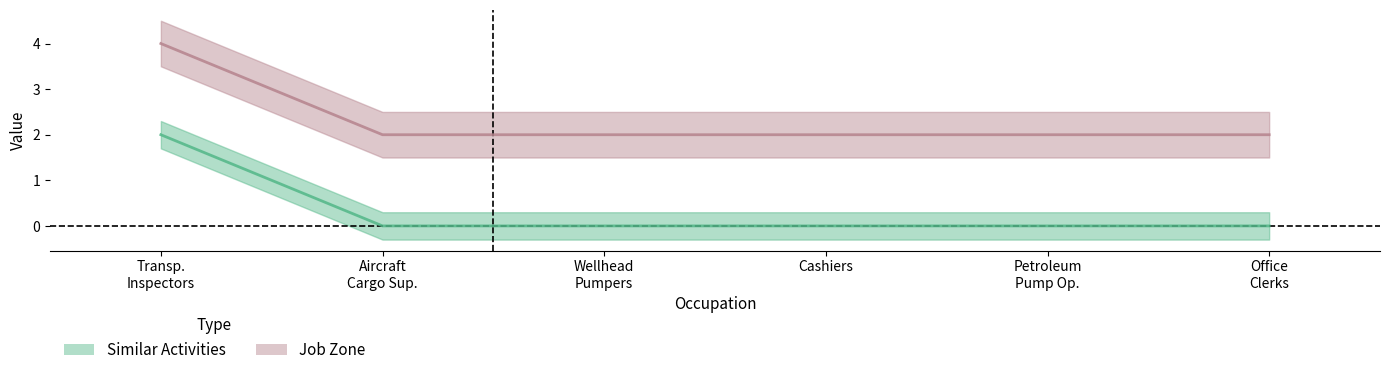

Which series has the largest total across all categories?

Job Zone